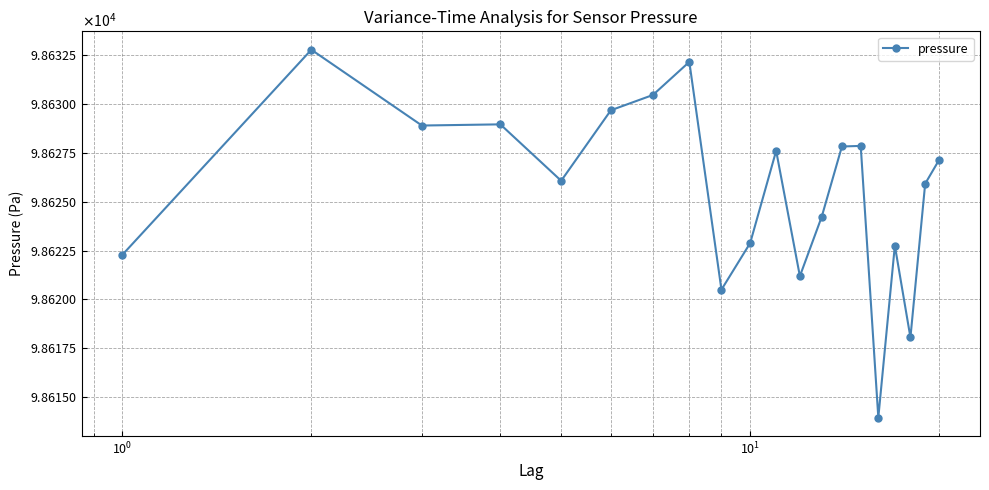

Is this an area chart (filled region under the line)?

No